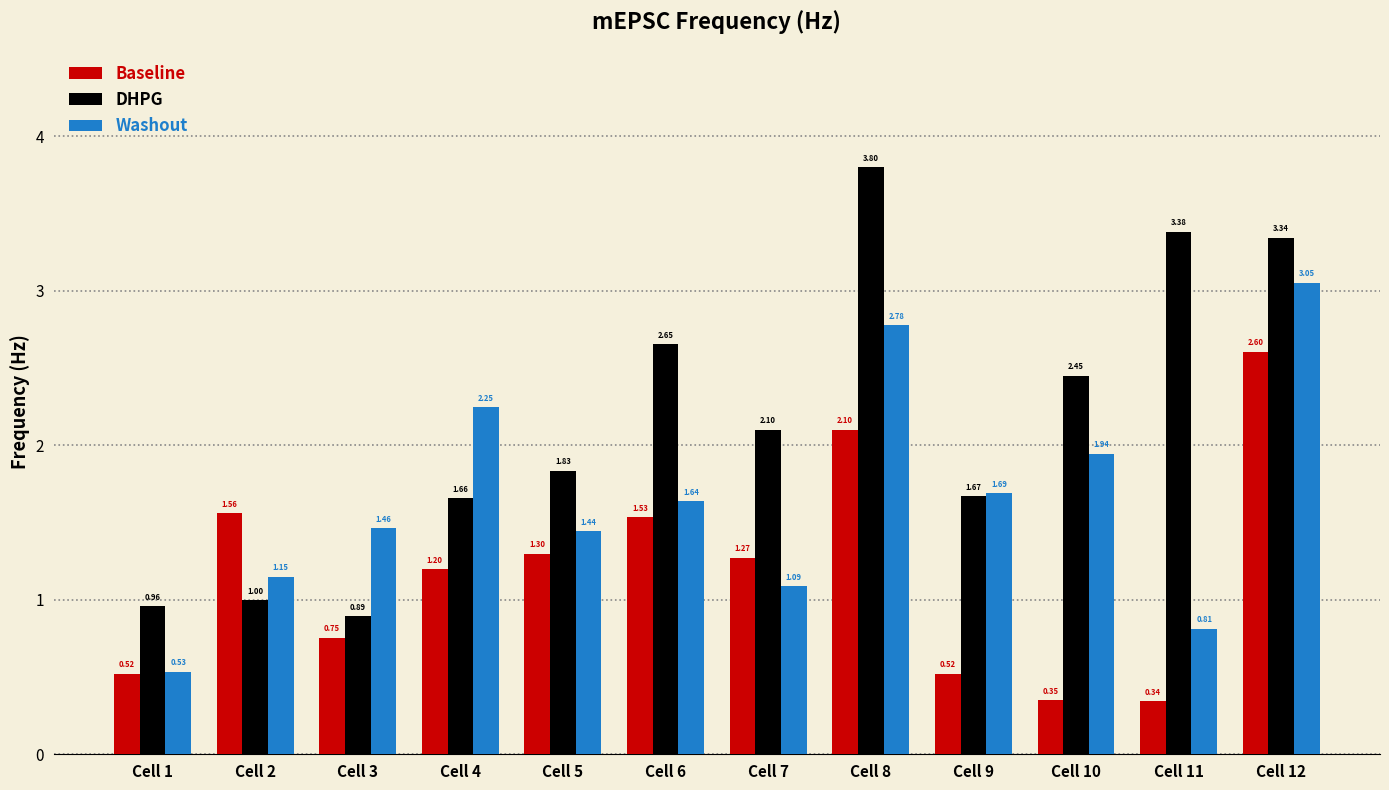

What is the difference between the maximum and second lowest values in the Baseline series?

2.3